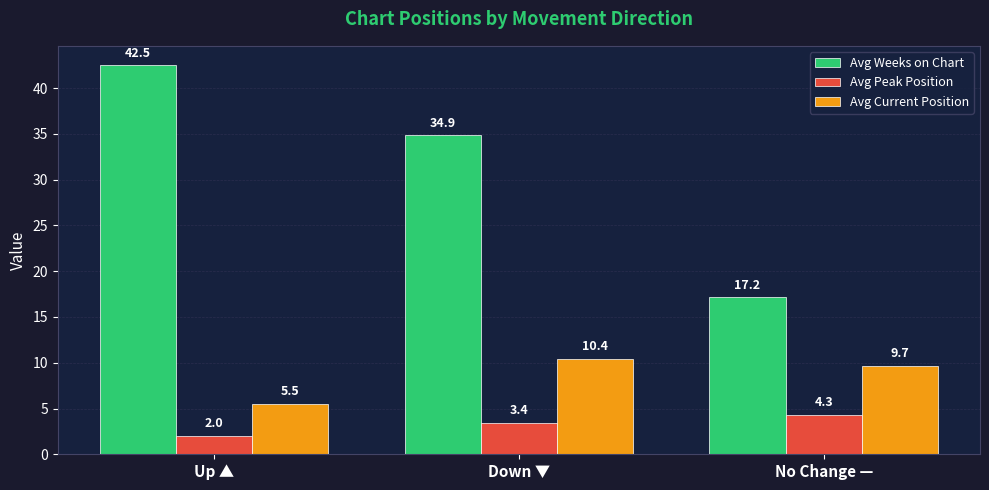

Does the chart contain stacked bars?

No